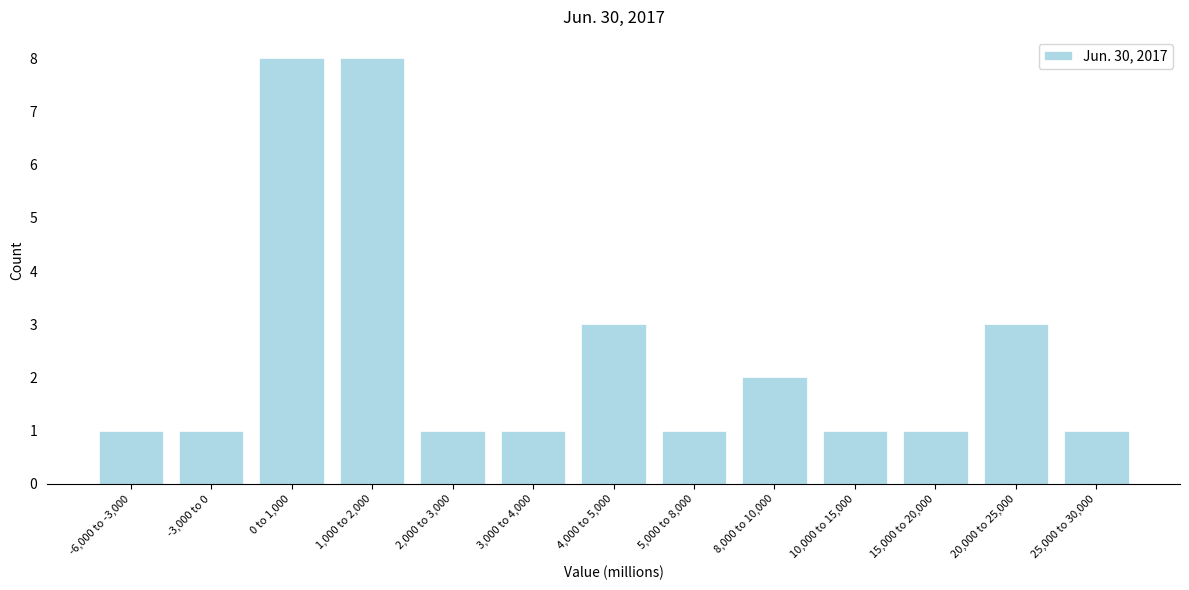

Reading left to right, transcribe all the data shown in this chart.

1	1	8	8	1	1	3	1	2	1	1	3	1